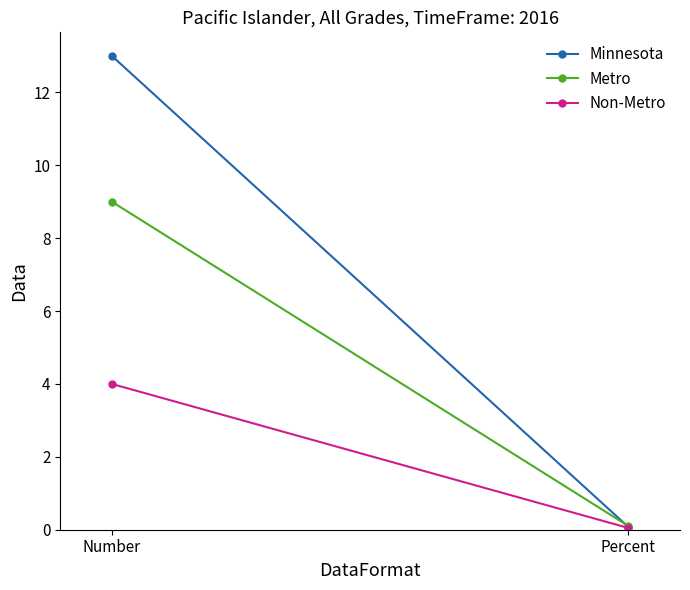

Read the Metro value at Percent.

0.1